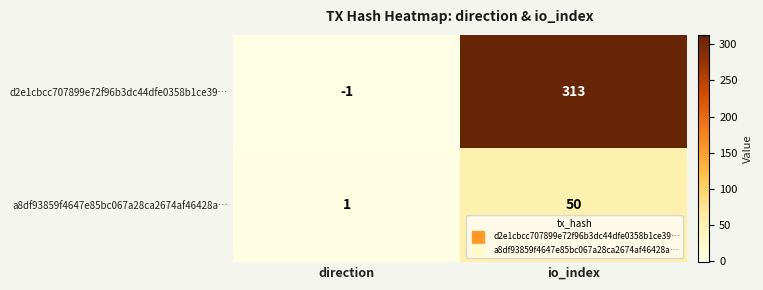

What is the difference between the maximum and minimum values in the d2e1cbcc707899e72f96b3dc44dfe0358b1ce39… series?

314